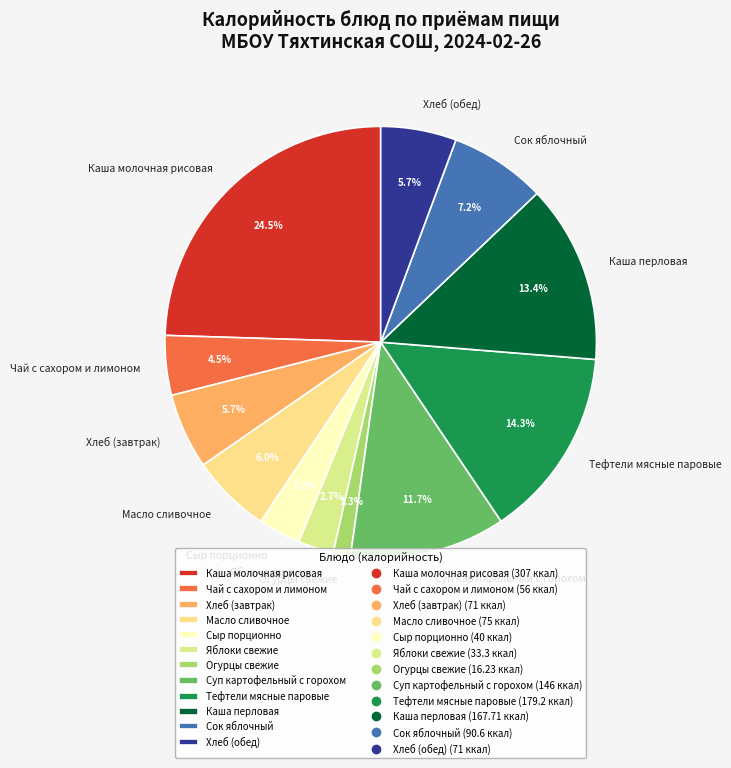

How many slices are in this pie chart?

12